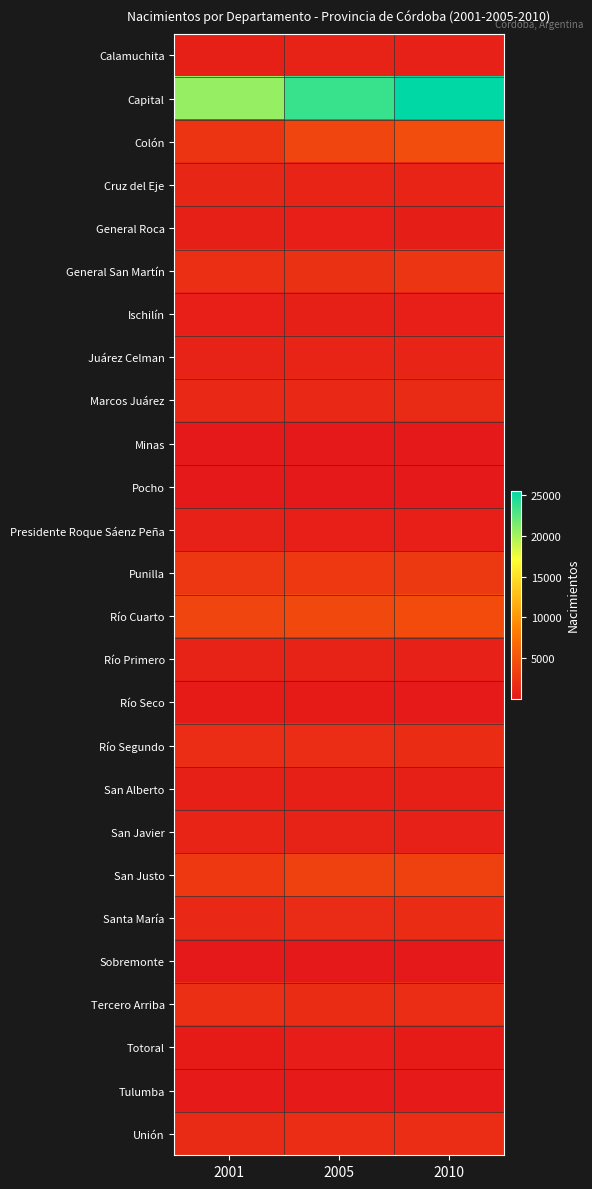

Between 2001 and 2010, which is larger?

2010